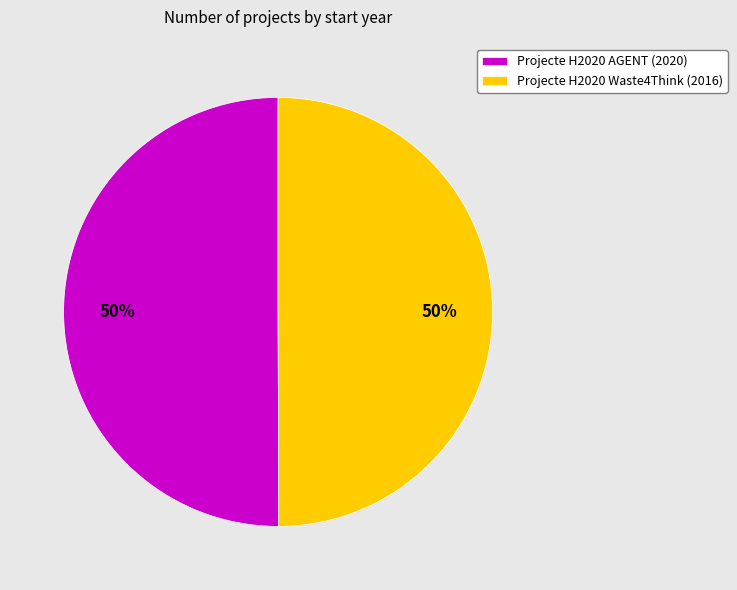

What is the ratio of the value at Projecte H2020 Waste4Think (2016) to the value at Projecte H2020 AGENT (2020)?

1.0